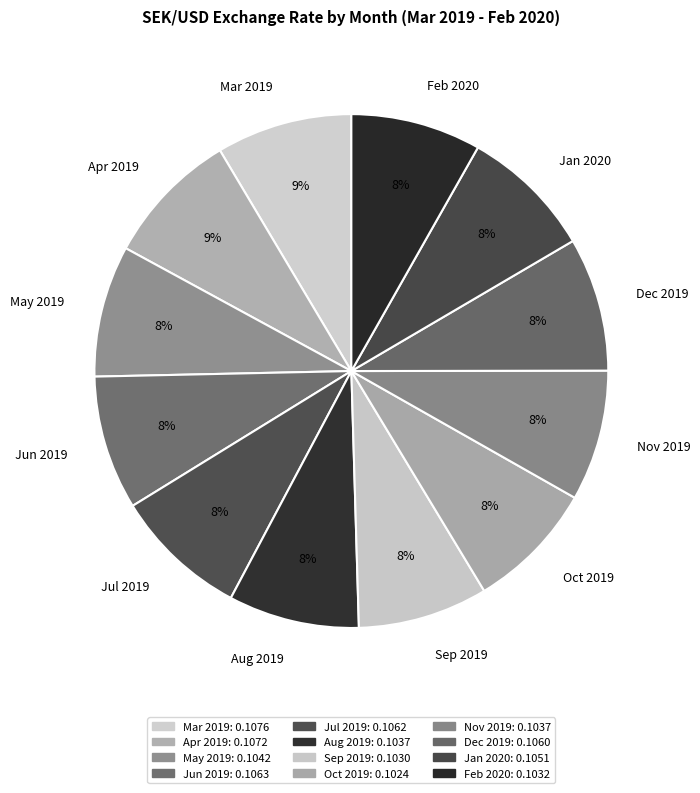

To the nearest percent, what percentage of the pie is Nov 2019?

8%